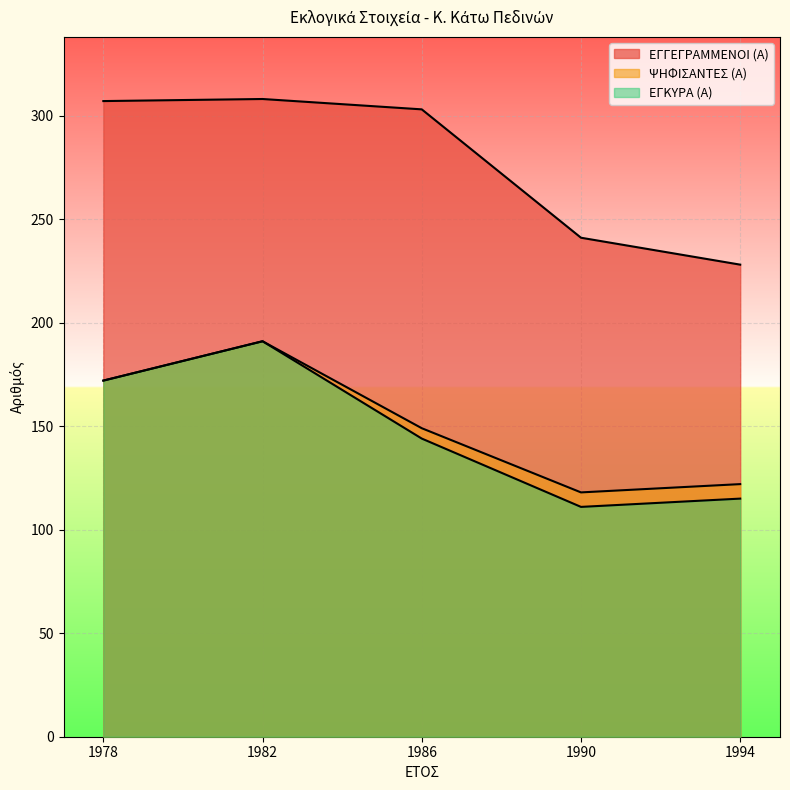

How many values in the ΕΓΚΥΡΑ (Α) series exceed 144?

2